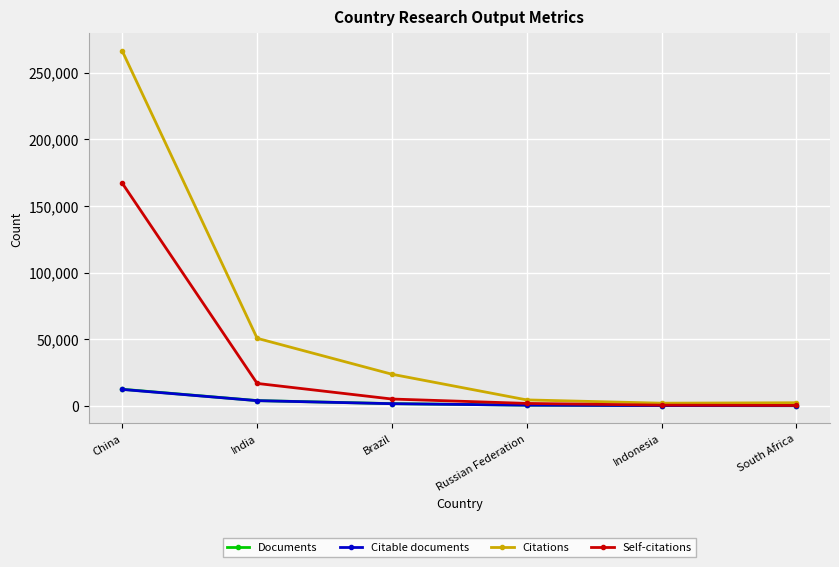

Is it true that Documents equals 603 at Russian Federation?

True